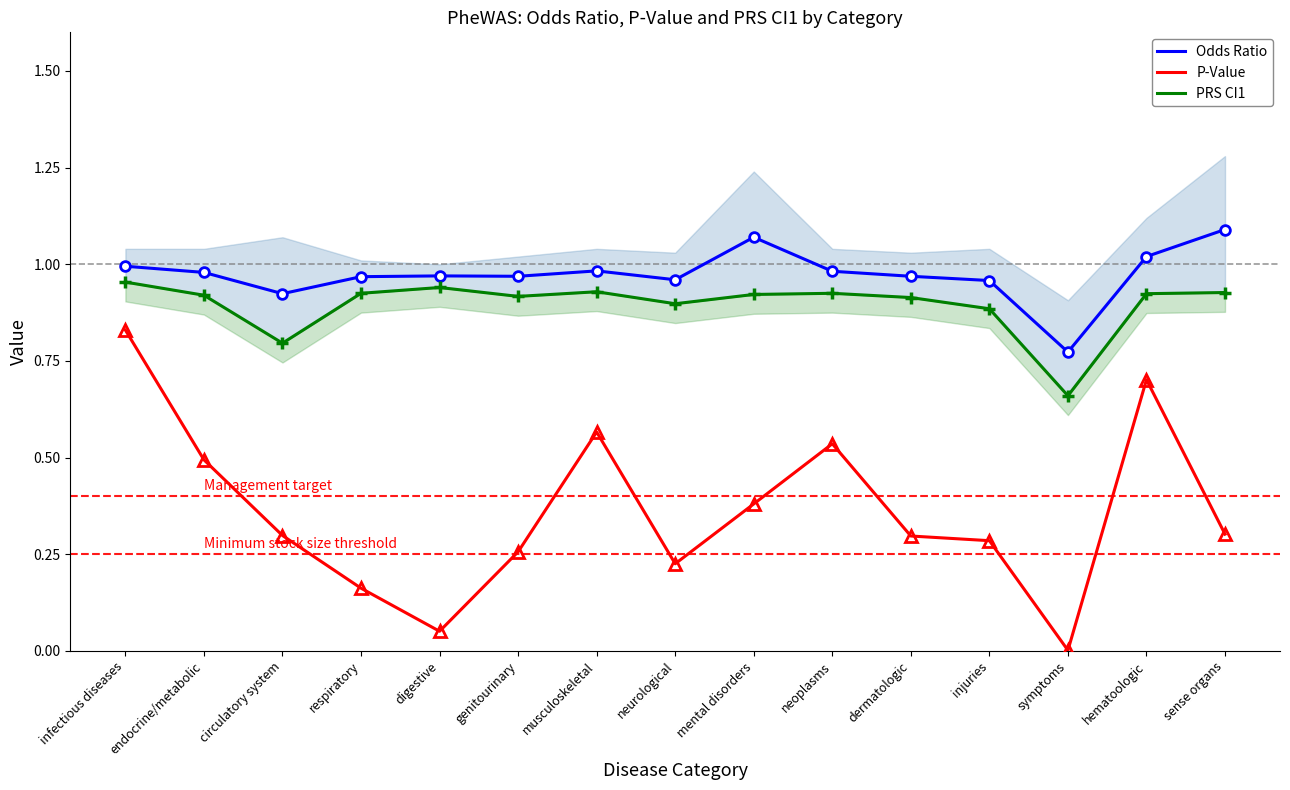

What is the average value of the P-Value series?

0.4